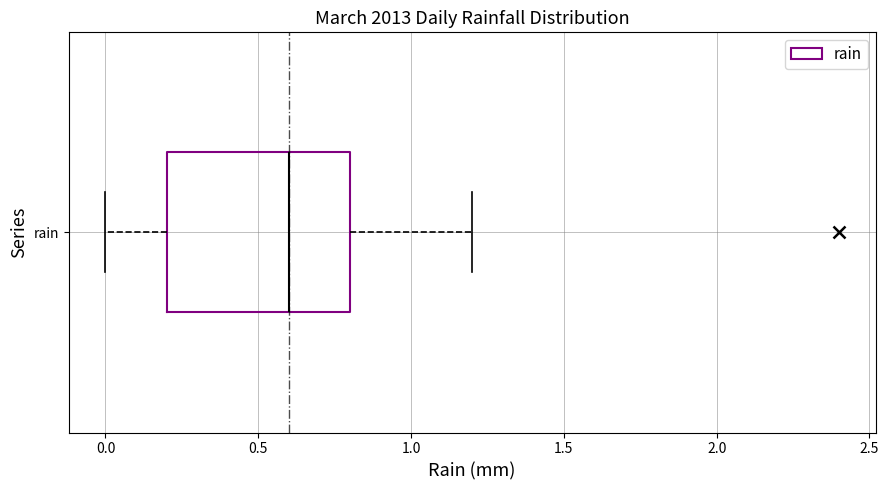

Transcribe this box plot: give where the median line is, the range the box spans, and where the two whiskers end, as read against the x-axis. The values are not printed on the chart, so give them approximately, as read against the axis.

median 0.6, box 0.2 to 0.8, whiskers 0.0 to 1.2